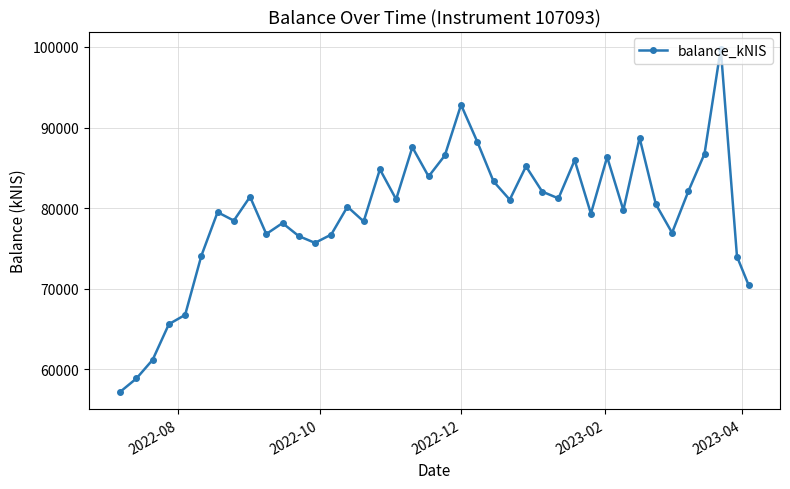

What is the difference between the maximum and minimum values?

42609.5